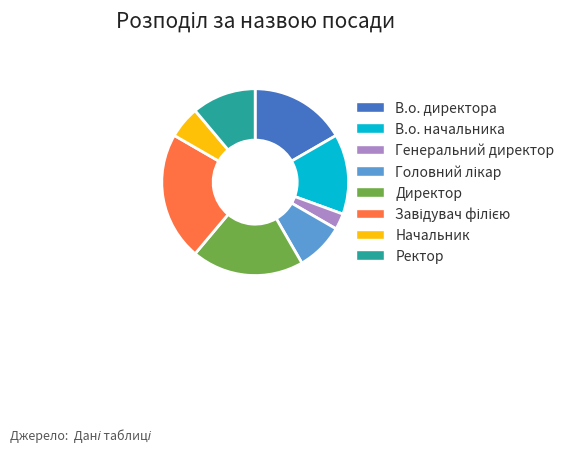

Which slice is the smallest?

Генеральний директор